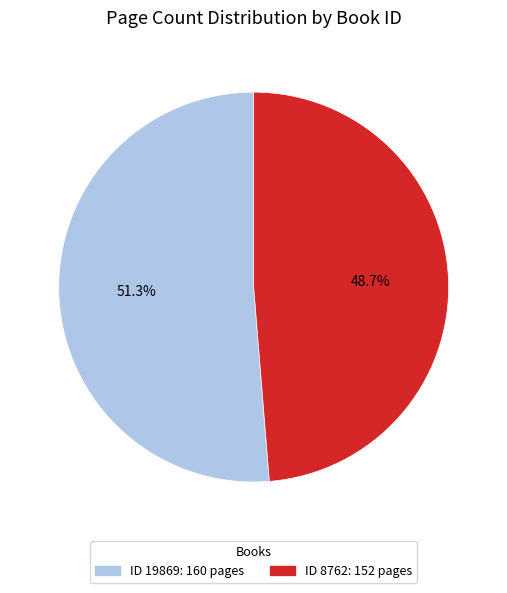

Is there a majority slice in this chart?

Yes